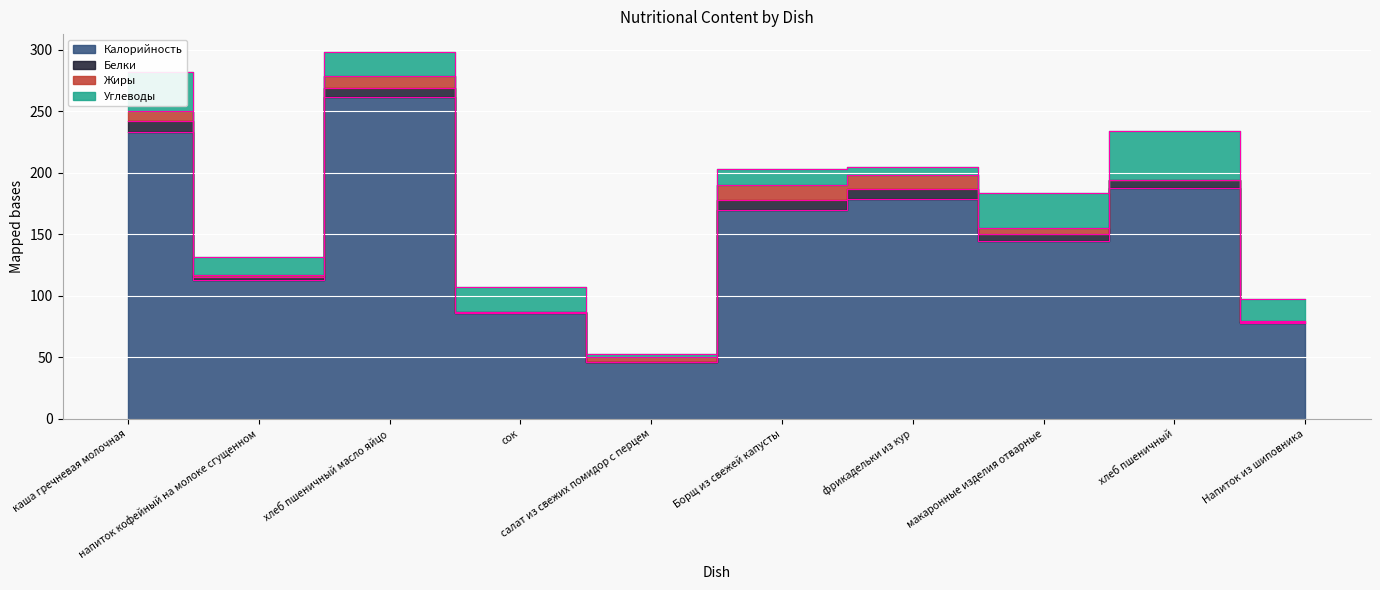

At which category is the sum across all series the highest?

хлеб пшеничный масло яйцо